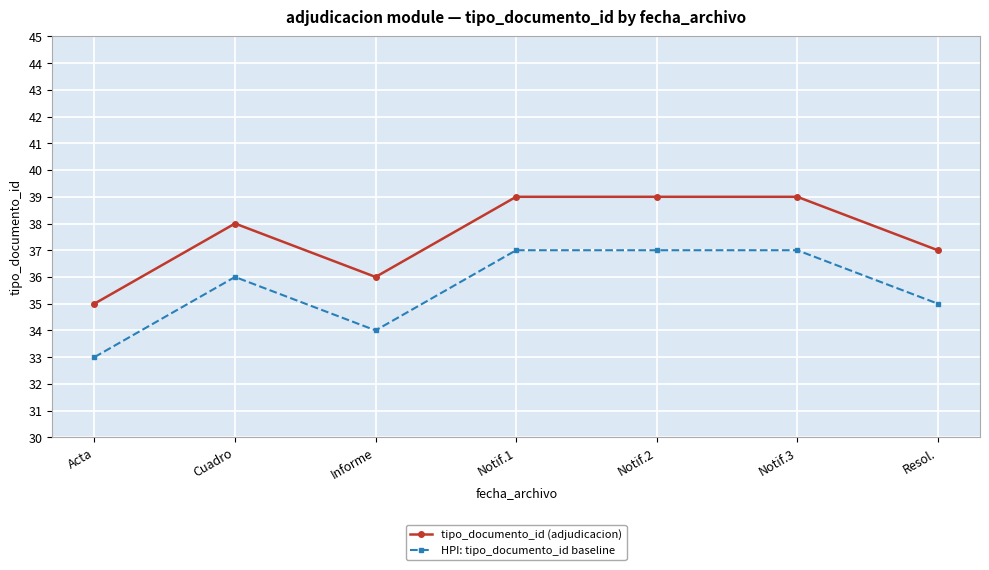

What is the maximum value for HPI: tipo_documento_id baseline?

37